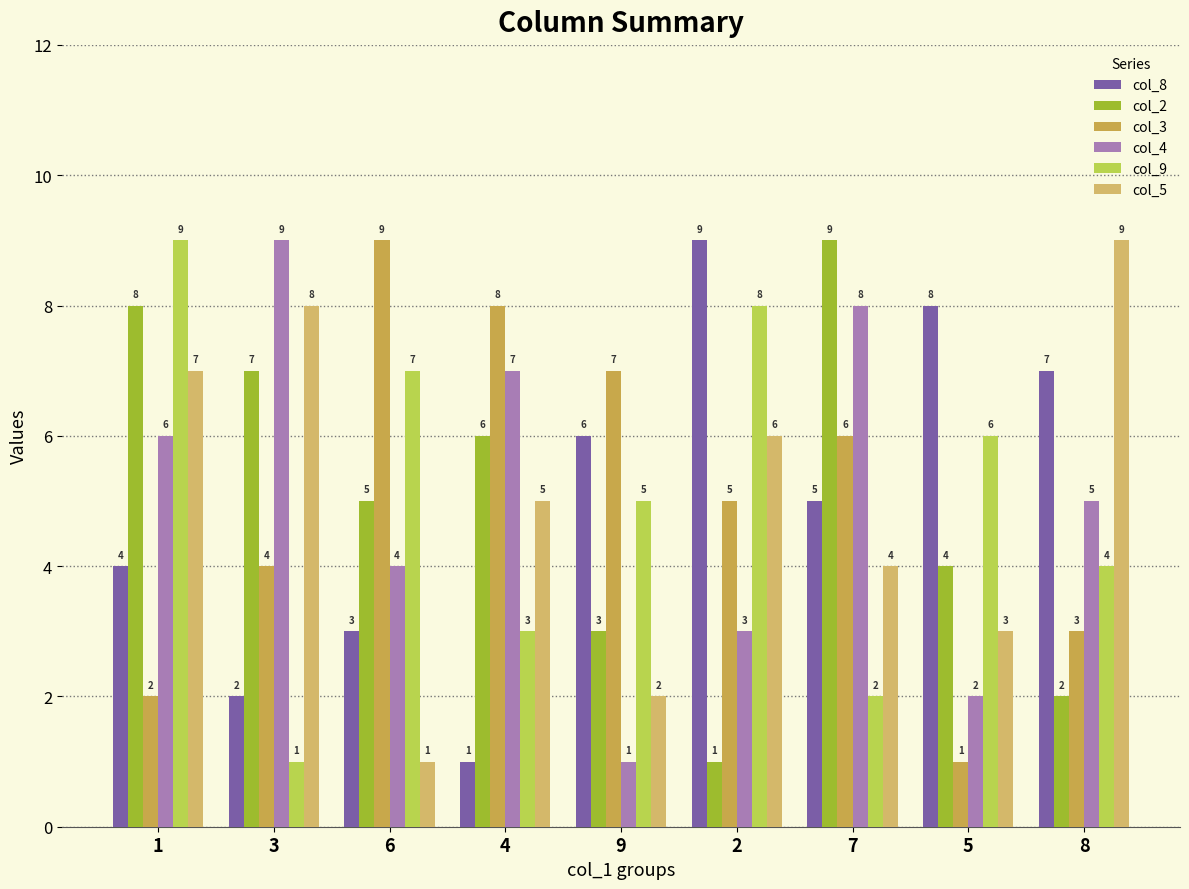

Rank the categories by col_2 value from highest to lowest.

7, 1, 3, 4, 6, 5, 9, 8, 2